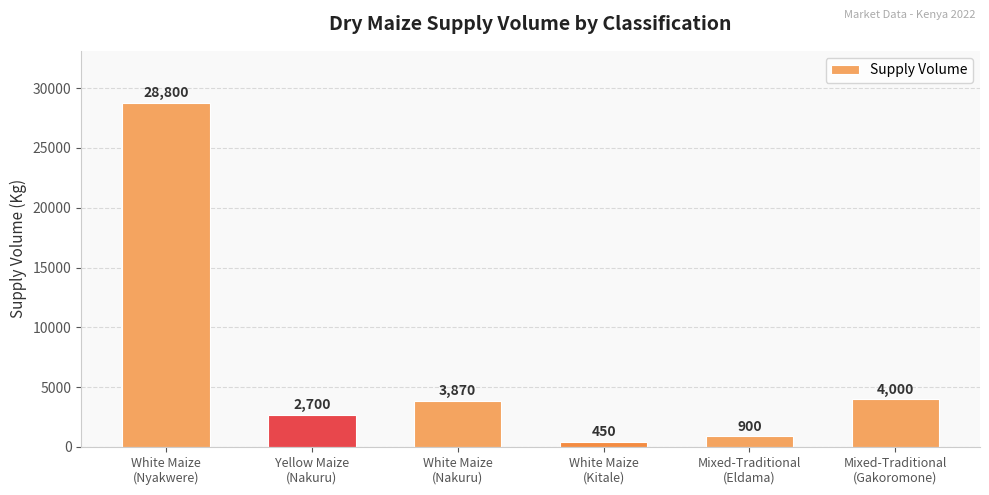

Approximately how many times larger is the value at White Maize
(Nakuru) compared to Mixed-Traditional
(Gakoromone)?

1.0